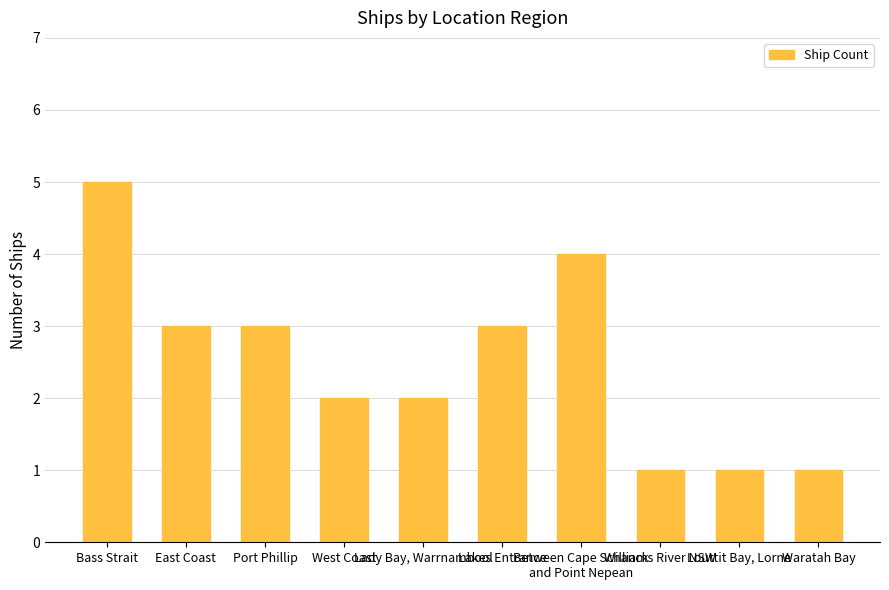

What is the label of the 4th bar from the left?

West Coast